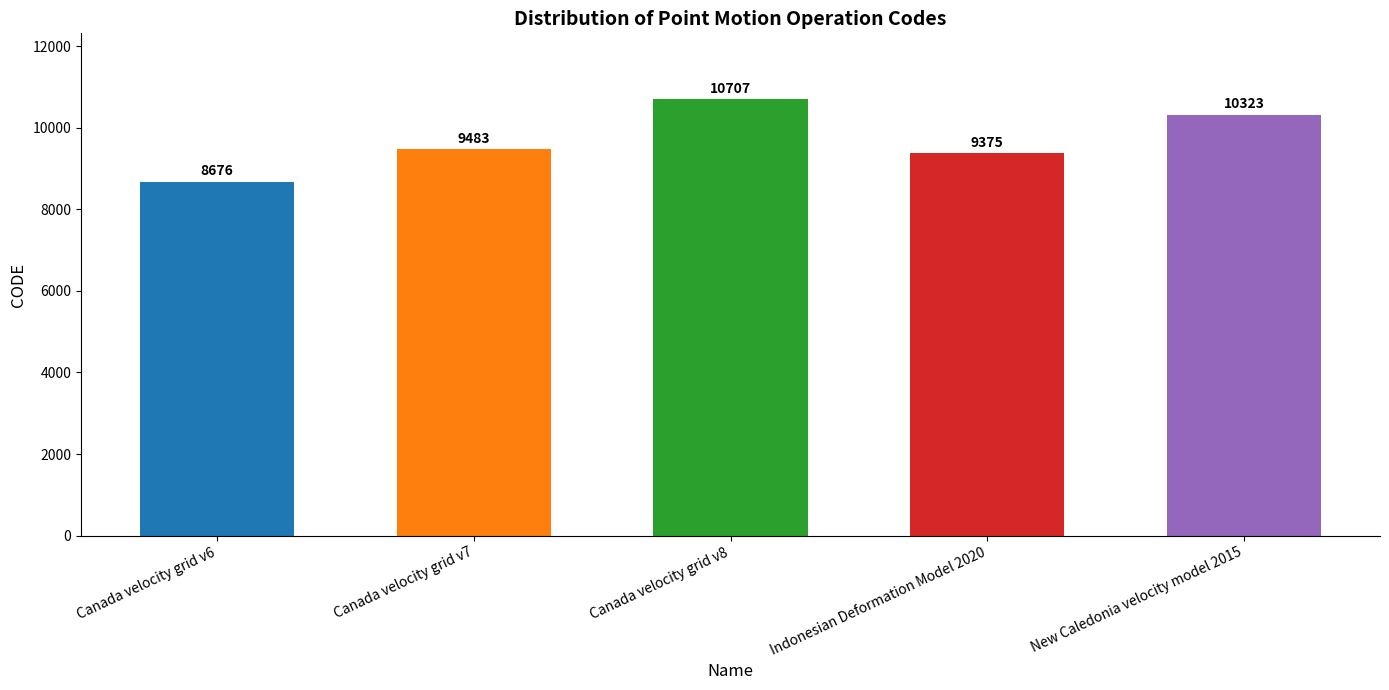

True or false: the data shows 18536 at Canada velocity grid v8.

False